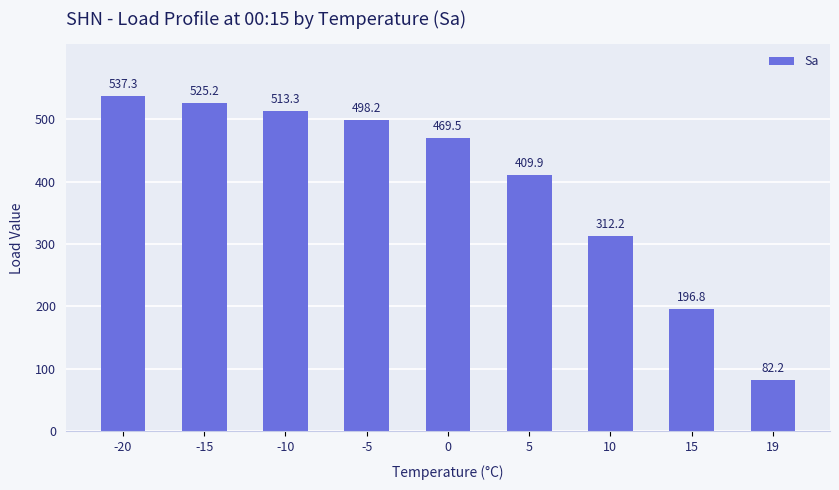

What is the change in value from -15 to -5?

-27.0